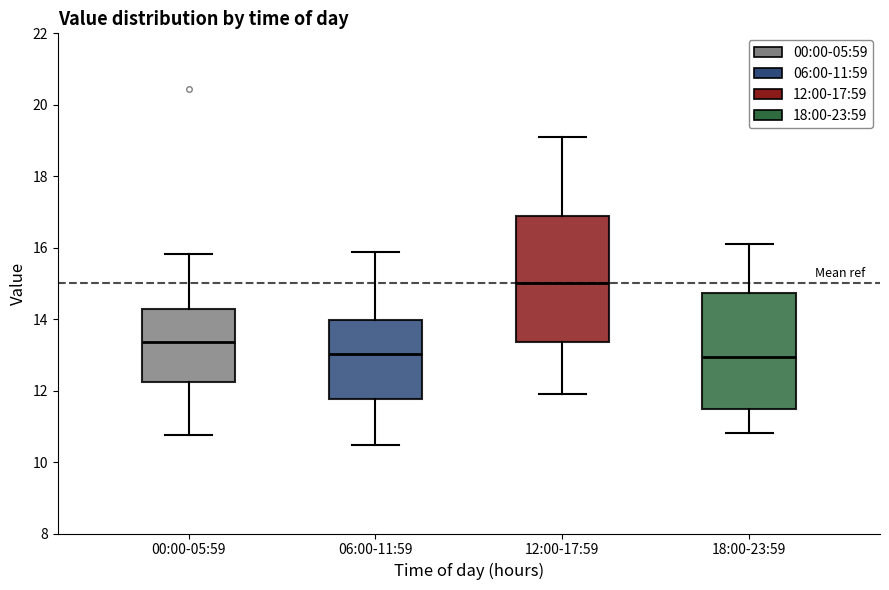

Reading left to right, transcribe this box plot: for each box, give where its median line is, the range the box spans, and where its two whiskers end, as read against the y-axis. The values are not printed on the chart, so give them approximately, as read against the axis.

00:00-05:59: median 13.4, box 12.2 to 14.2, whiskers 10.8 to 15.8
06:00-11:59: median 13.0, box 11.8 to 14.0, whiskers 10.4 to 15.8
12:00-17:59: median 15.0, box 13.4 to 17.0, whiskers 12.0 to 19.2
18:00-23:59: median 13.0, box 11.4 to 14.8, whiskers 10.8 to 16.2